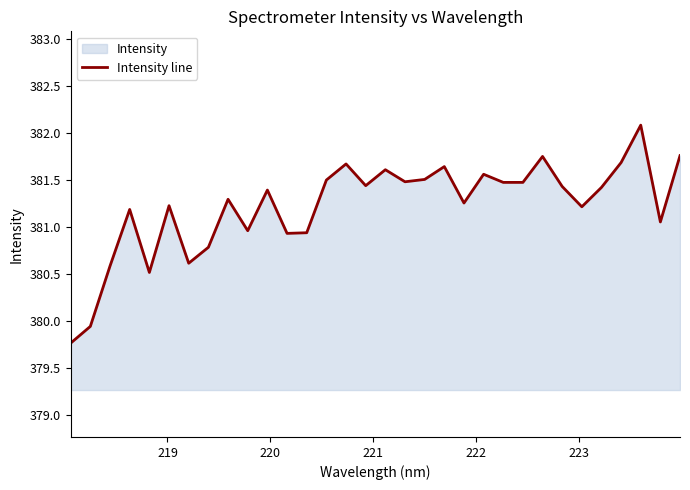

What is the greatest value displayed?

382.1